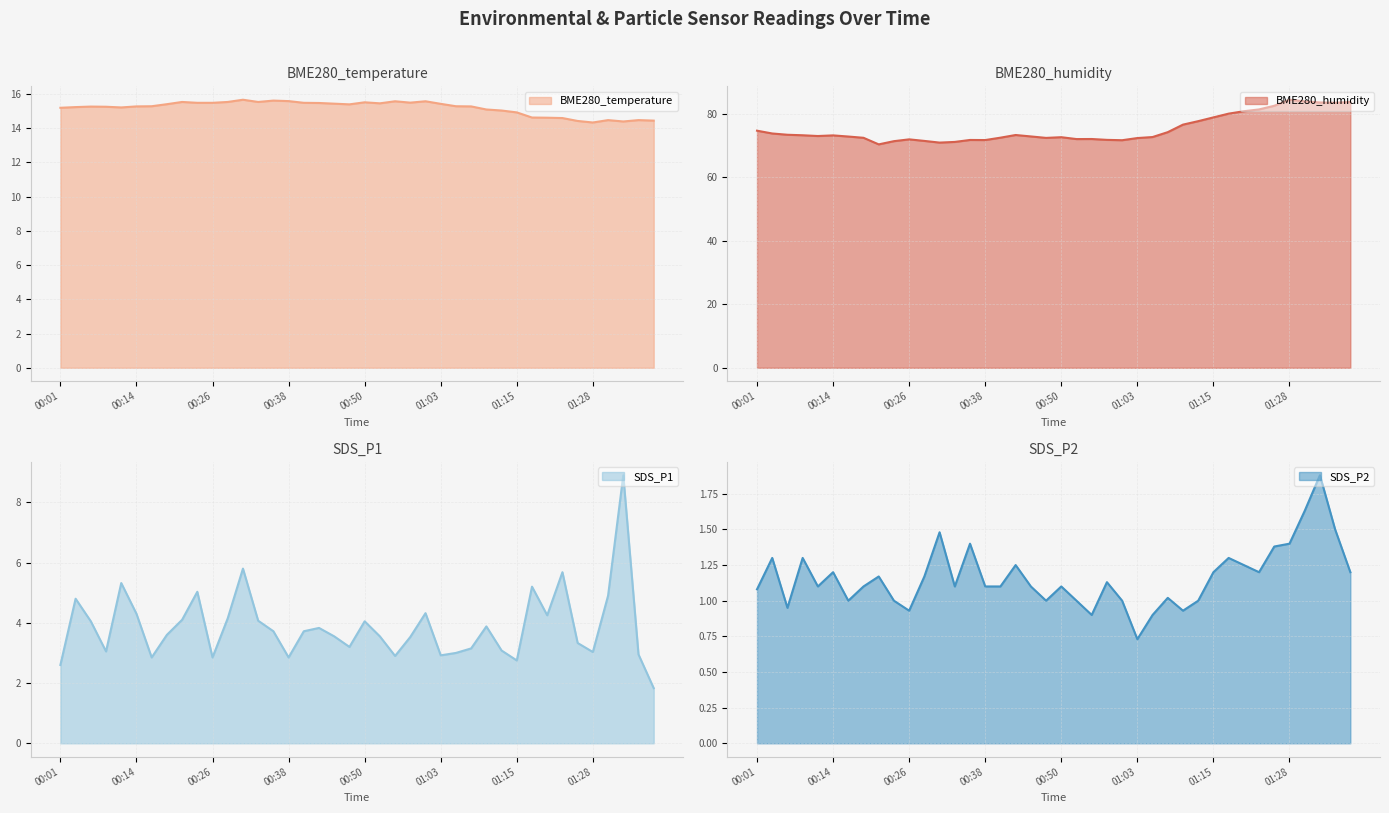

Reading left to right, transcribe all the data shown in this chart.

BME280_temperature: 00:01=15.2	00:04=15.2	00:06=15.3	00:09=15.2	00:11=15.2	00:14=15.3	00:16=15.3	00:19=15.4	00:21=15.5	00:23=15.5	00:26=15.5	00:28=15.5	00:31=15.7	00:33=15.5	00:36=15.6	00:38=15.6	00:40=15.5	00:43=15.5	00:45=15.4	00:48=15.4	00:50=15.5	00:53=15.4	00:55=15.6	00:58=15.5	01:00=15.6	01:03=15.4	01:05=15.3	01:08=15.3	01:10=15.1	01:13=15.0	01:15=14.9	01:18=14.6	01:20=14.6	01:23=14.6	01:25=14.4	01:28=14.3	01:30=14.5	01:32=14.4	01:35=14.5	01:37=14.4
BME280_humidity: 00:01=74.7	00:04=73.8	00:06=73.4	00:09=73.2	00:11=73.0	00:14=73.2	00:16=72.8	00:19=72.4	00:21=70.4	00:23=71.4	00:26=72.0	00:28=71.5	00:31=70.9	00:33=71.1	00:36=71.8	00:38=71.7	00:40=72.5	00:43=73.3	00:45=72.9	00:48=72.4	00:50=72.6	00:53=72.0	00:55=72.1	00:58=71.8	01:00=71.7	01:03=72.4	01:05=72.7	01:08=74.2	01:10=76.6	01:13=77.7	01:15=78.9	01:18=80.0	01:20=80.8	01:23=81.4	01:25=82.5	01:28=84.4	01:30=83.9	01:32=83.6	01:35=83.5	01:37=83.7
SDS_P1: 00:01=2.6	00:04=4.8	00:06=4.0	00:09=3.0	00:11=5.3	00:14=4.3	00:16=2.9	00:19=3.6	00:21=4.1	00:23=5.0	00:26=2.9	00:28=4.2	00:31=5.8	00:33=4.1	00:36=3.7	00:38=2.9	00:40=3.7	00:43=3.8	00:45=3.5	00:48=3.2	00:50=4.0	00:53=3.5	00:55=2.9	00:58=3.5	01:00=4.3	01:03=2.9	01:05=3.0	01:08=3.1	01:10=3.9	01:13=3.1	01:15=2.8	01:18=5.2	01:20=4.2	01:23=5.7	01:25=3.3	01:28=3.0	01:30=4.9	01:32=8.9	01:35=3.0	01:37=1.8
SDS_P2: 00:01=1.1	00:04=1.3	00:06=0.9	00:09=1.3	00:11=1.1	00:14=1.2	00:16=1.0	00:19=1.1	00:21=1.2	00:23=1.0	00:26=0.9	00:28=1.2	00:31=1.5	00:33=1.1	00:36=1.4	00:38=1.1	00:40=1.1	00:43=1.2	00:45=1.1	00:48=1.0	00:50=1.1	00:53=1.0	00:55=0.9	00:58=1.1	01:00=1.0	01:03=0.7	01:05=0.9	01:08=1.0	01:10=0.9	01:13=1.0	01:15=1.2	01:18=1.3	01:20=1.2	01:23=1.2	01:25=1.4	01:28=1.4	01:30=1.6	01:32=1.9	01:35=1.5	01:37=1.2